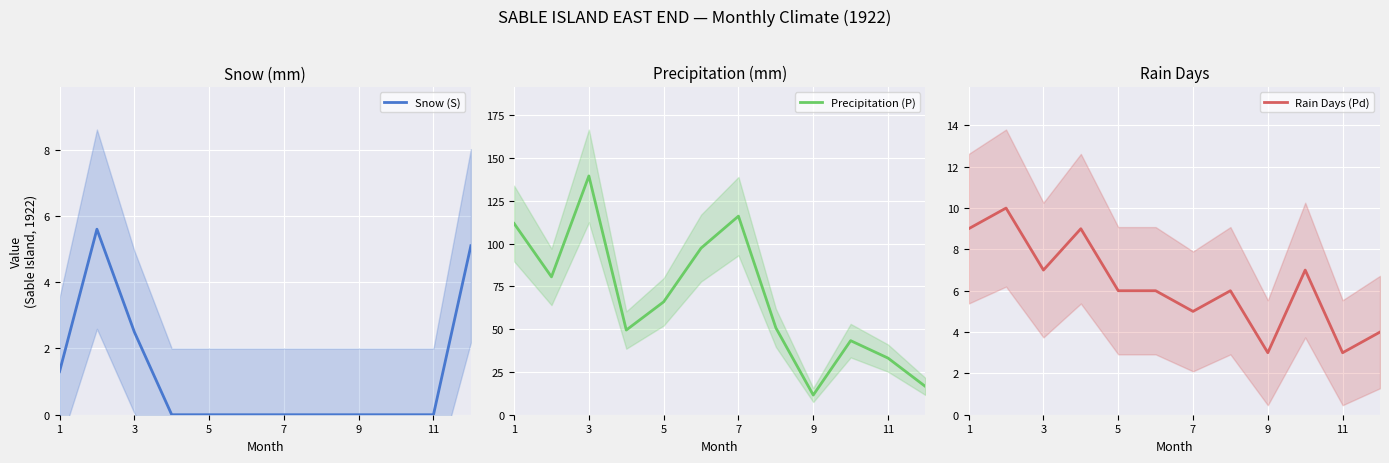

Rank the series by their maximum value, from lowest to highest.

Snow (S), Rain Days (Pd), Precipitation (P)